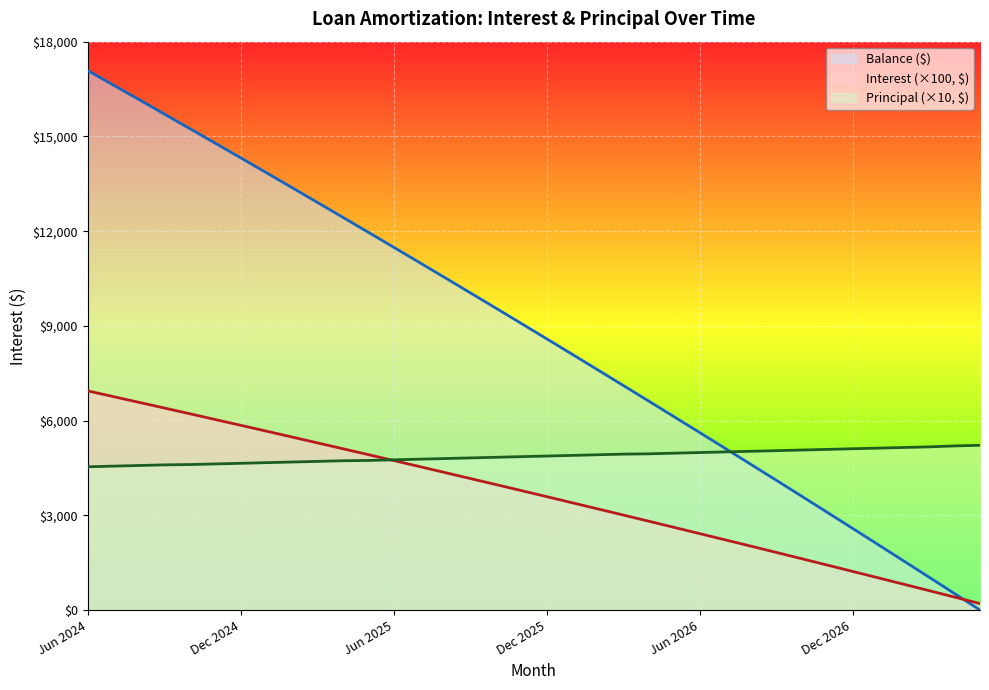

What is the sum of all Balance ($) values?

314419.0